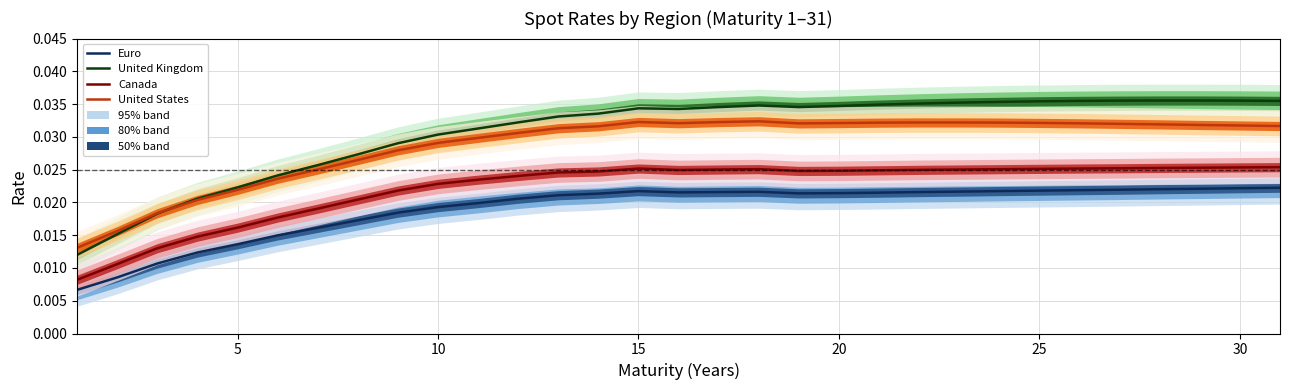

True or false: United Kingdom and Canada intersect in this chart.

False